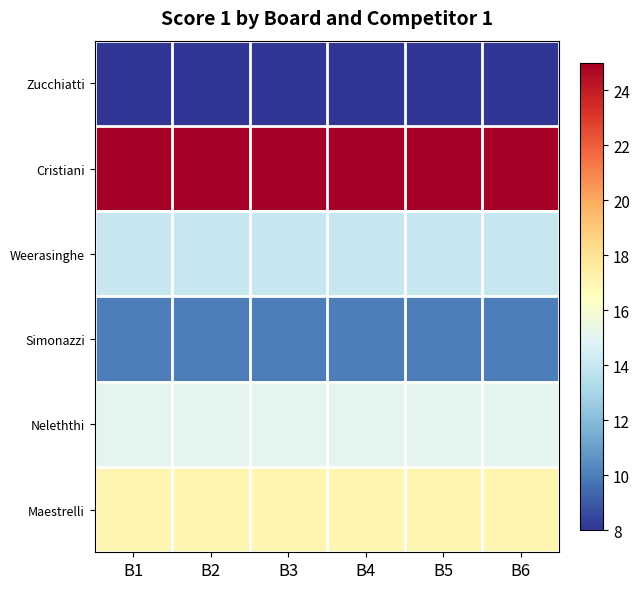

Reading right to left, extract all data points from this chart.

Zucchiatti: B6=8	B5=8	B4=8	B3=8	B2=8	B1=8
Cristiani: B6=25	B5=25	B4=25	B3=25	B2=25	B1=25
Weerasinghe: B6=14	B5=14	B4=14	B3=14	B2=14	B1=14
Simonazzi: B6=10	B5=10	B4=10	B3=10	B2=10	B1=10
Neleththi: B6=15	B5=15	B4=15	B3=15	B2=15	B1=15
Maestrelli: B6=17	B5=17	B4=17	B3=17	B2=17	B1=17